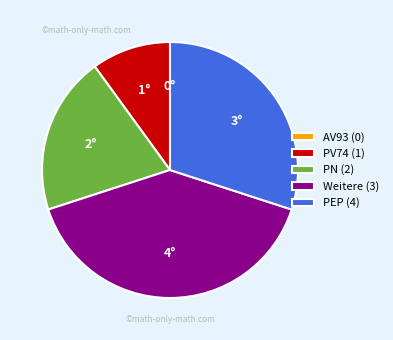

Does PV74 (1) account for over 50% of the chart?

No